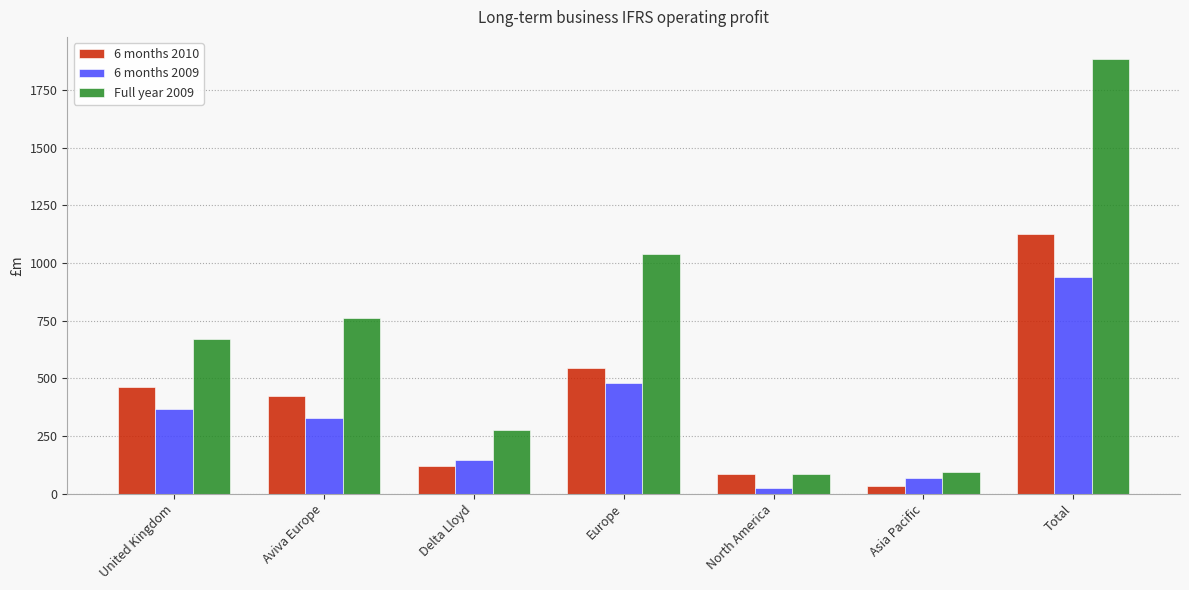

Which series has the largest range (max minus min)?

Full year 2009